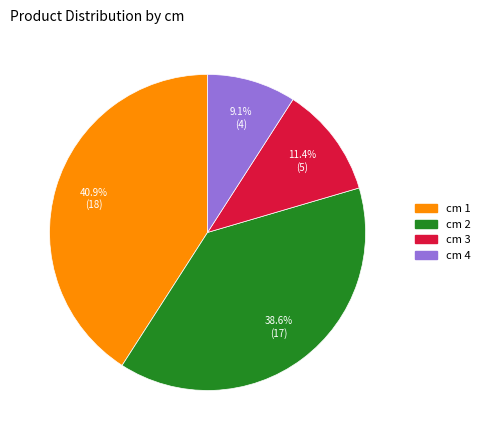

Does any single category account for the majority?

No